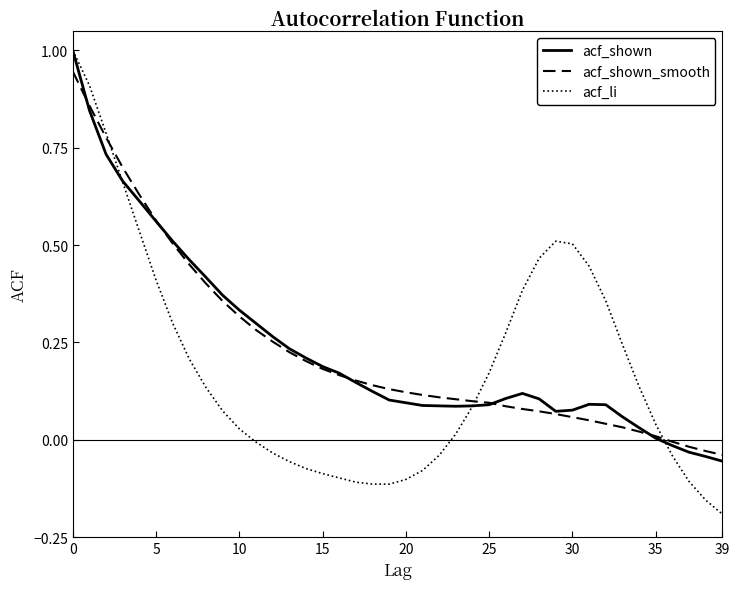

What is the highest value of the acf_li series?

1.0